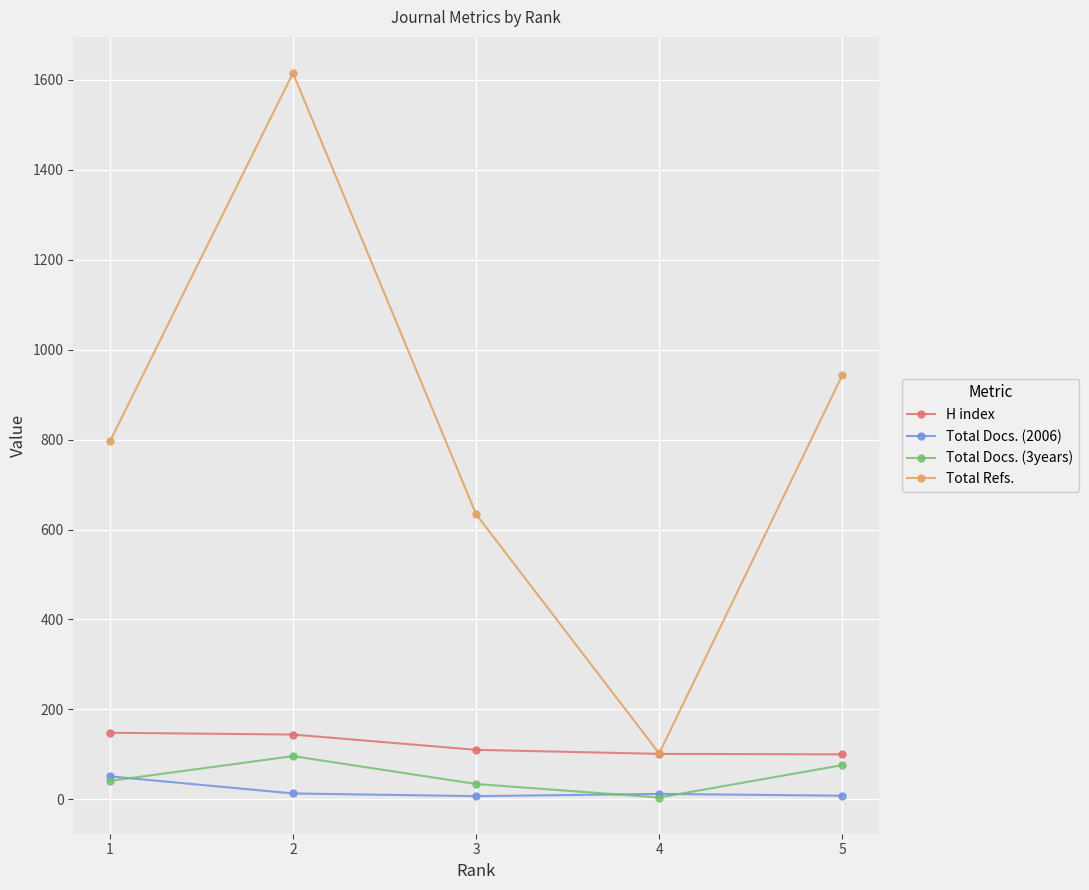

In Total Refs., how many points are higher than both neighbors (excluding endpoints)?

1